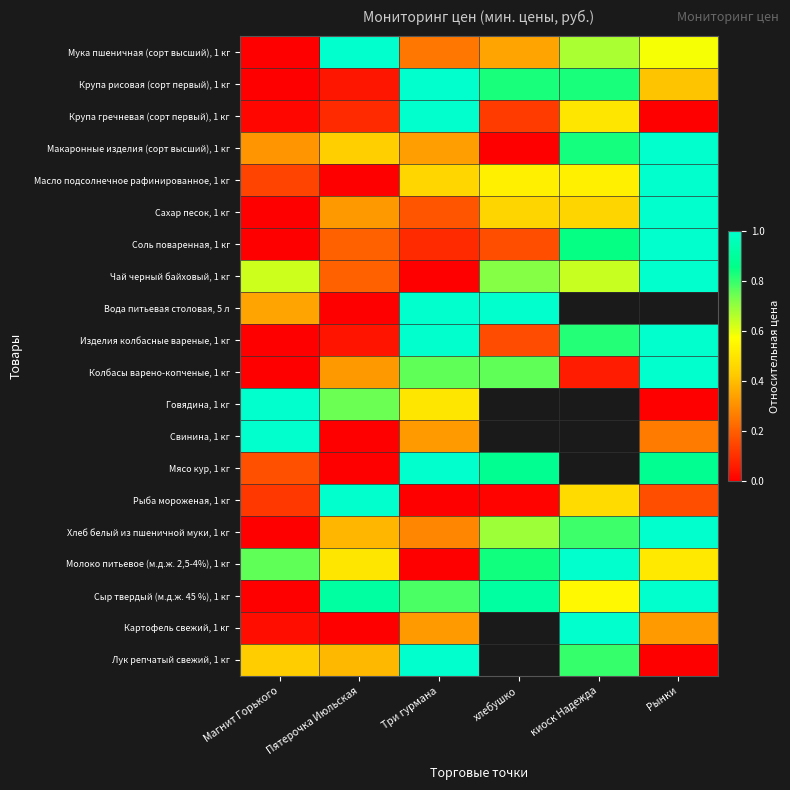

What is the sum of all Крупа гречневая (сорт первый), 1 кг values?

1.7